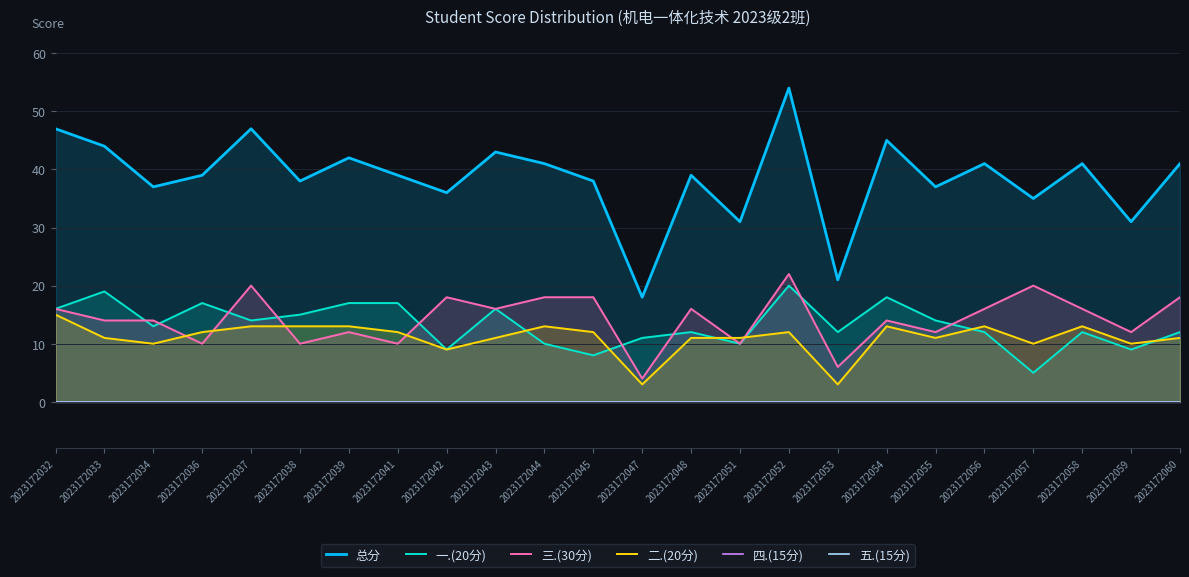

What is the difference between the highest and lowest values at 2023172032?

47